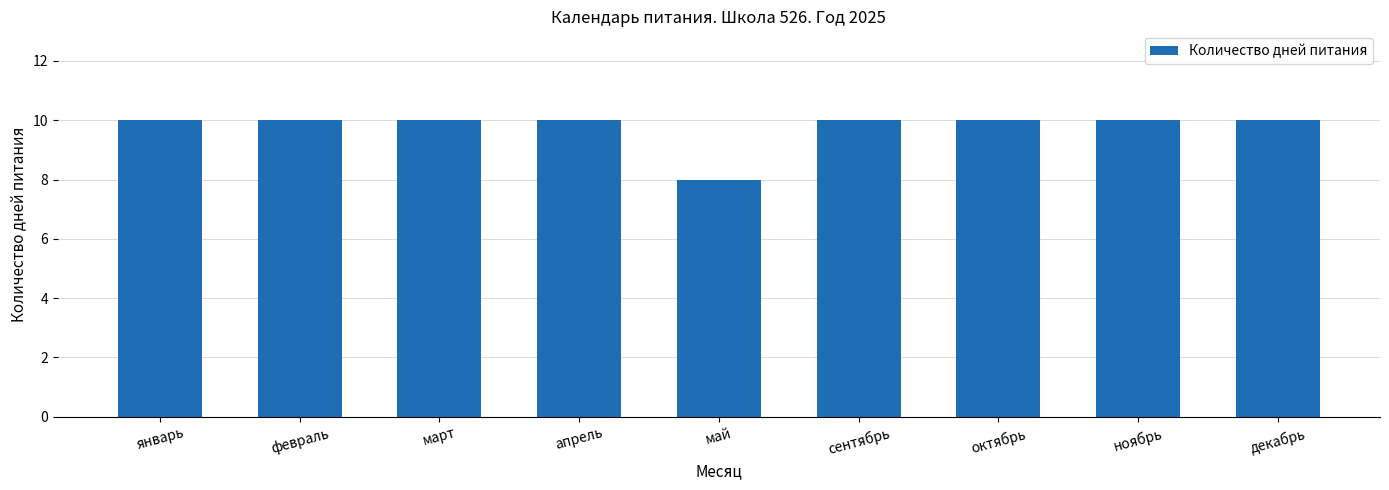

Reading right to left, transcribe all the data shown in this chart.

10	10	10	10	8	10	10	10	10